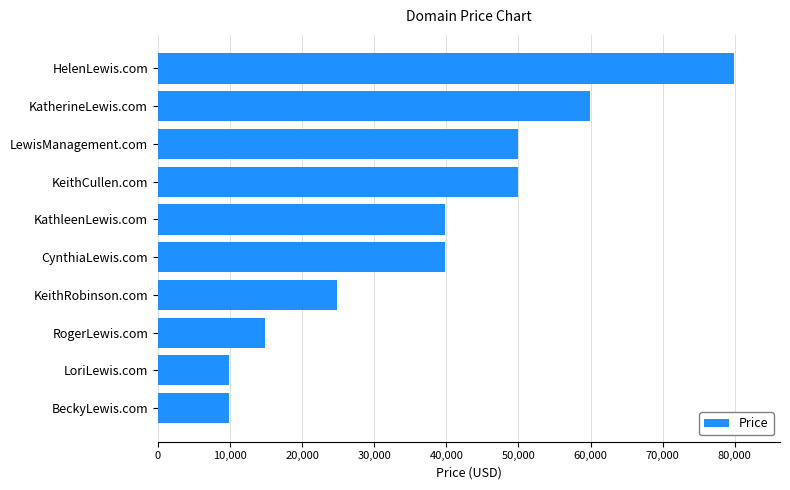

Reading bottom to top, transcribe all the data shown in this chart.

9888	9888	14888	24888	39888	39888	49888	49888	59888	79888